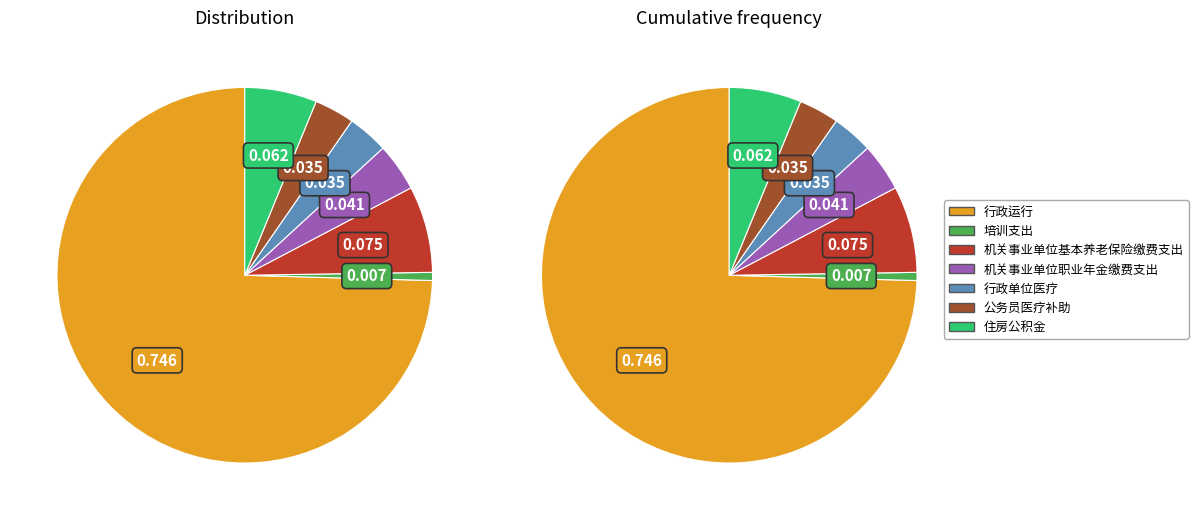

Count the number of slices in the pie.

7